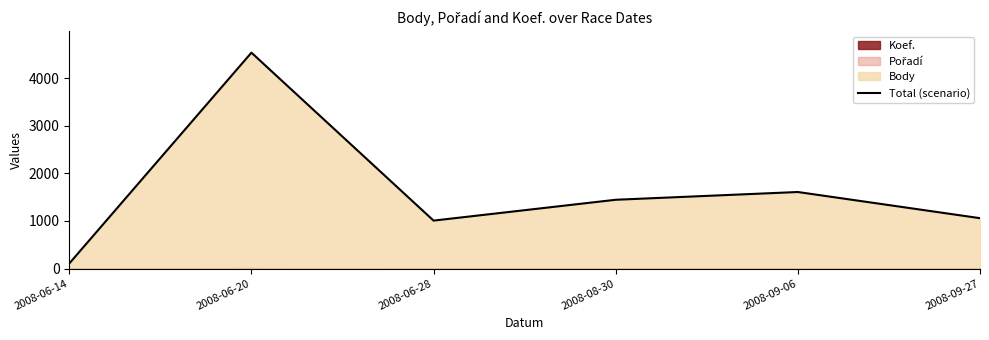

At which label is the value closest to 2321?

2008-09-06